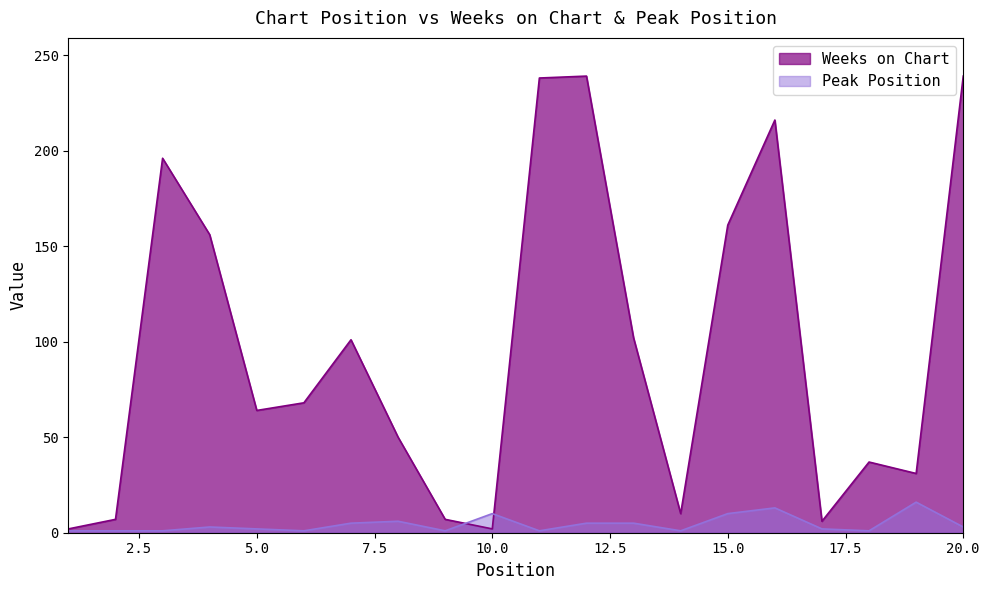

Rank the series by their average value, from lowest to highest.

Peak Position, Weeks on Chart